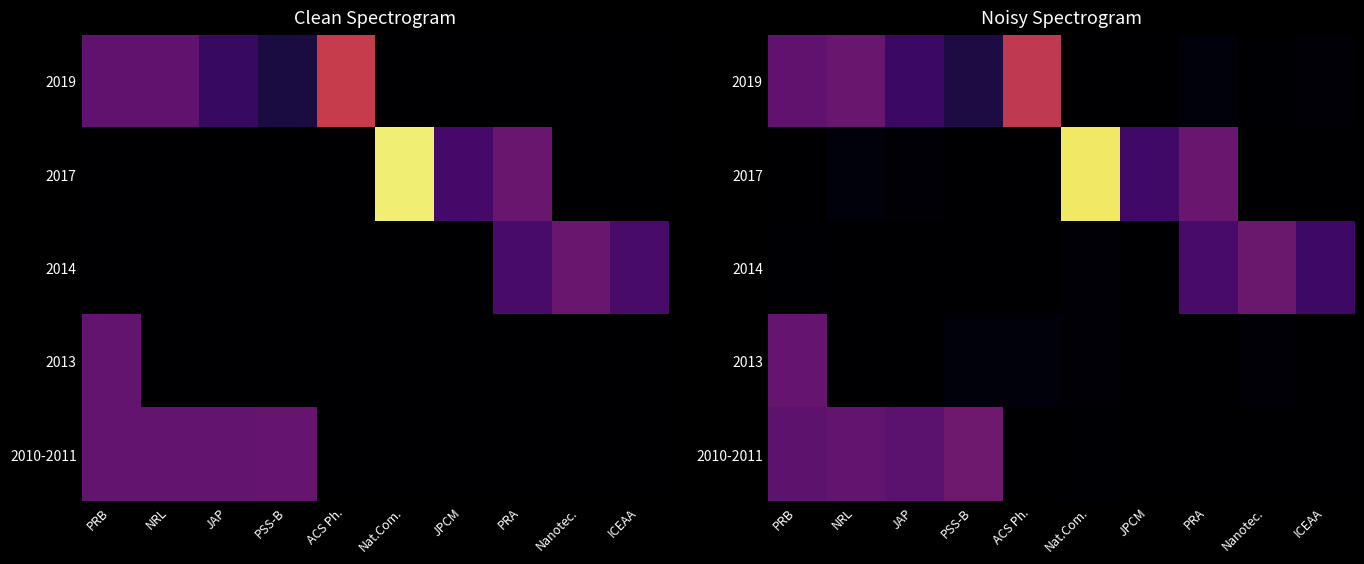

How many data points in 2019 are above 1?

5